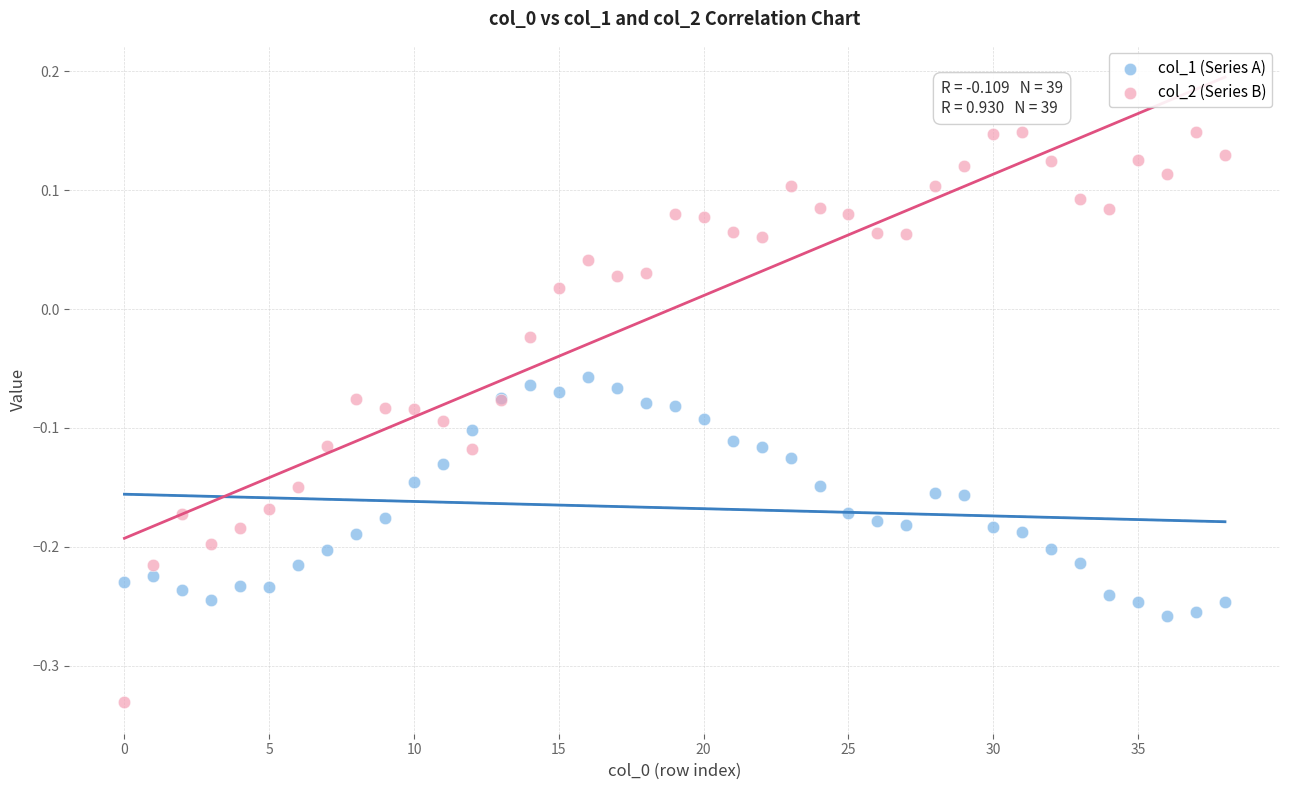

Which series has the widest spread of Y values?

col_2 (Series B)